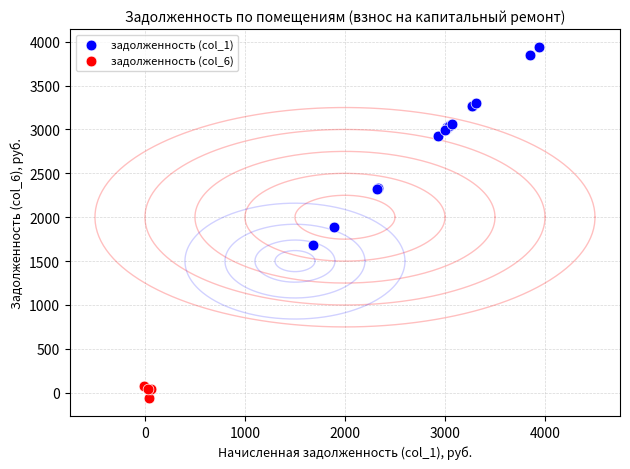

Which series reaches the maximum Y coordinate?

задолженность (col_1)